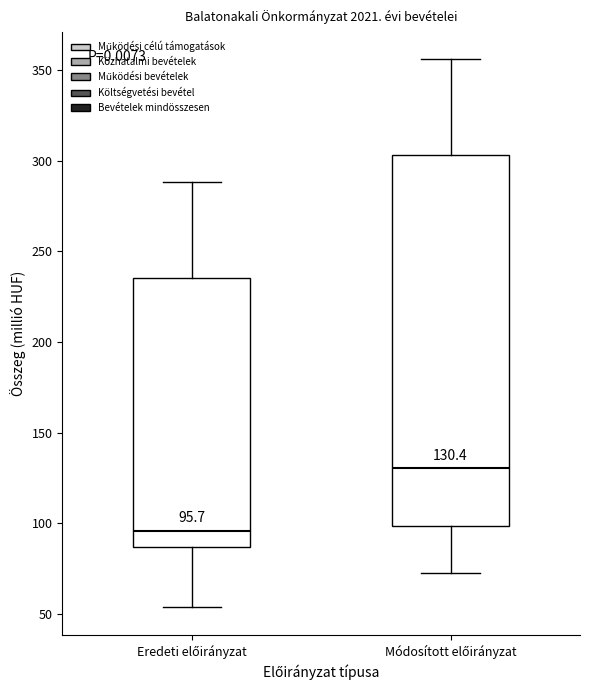

Which box's median line is the lowest?

Eredeti előirányzat